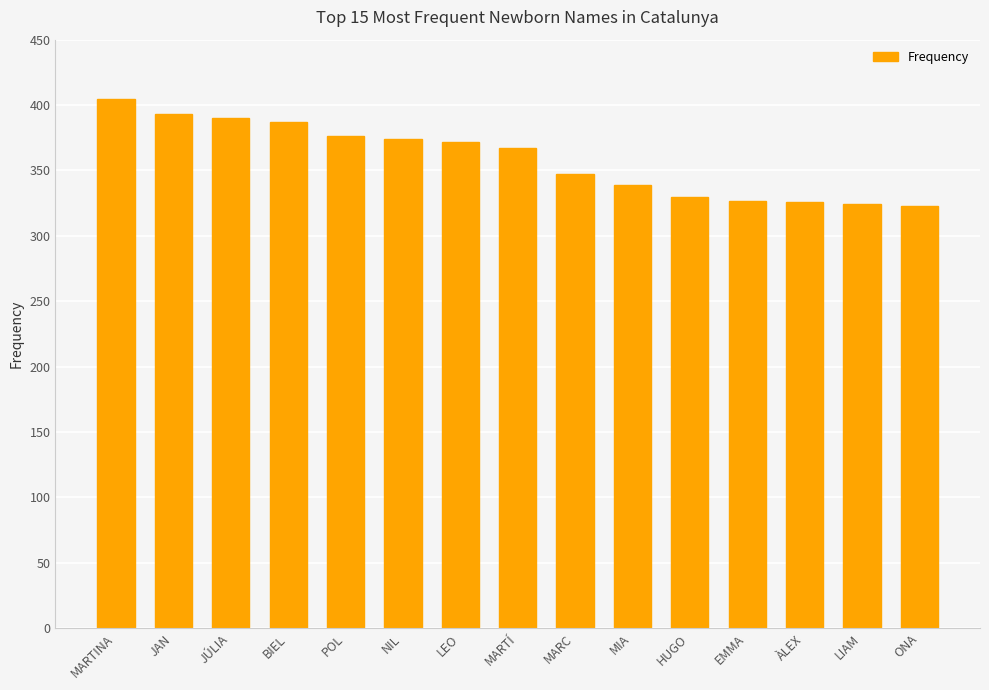

What is the difference between the maximum and second lowest values?

81